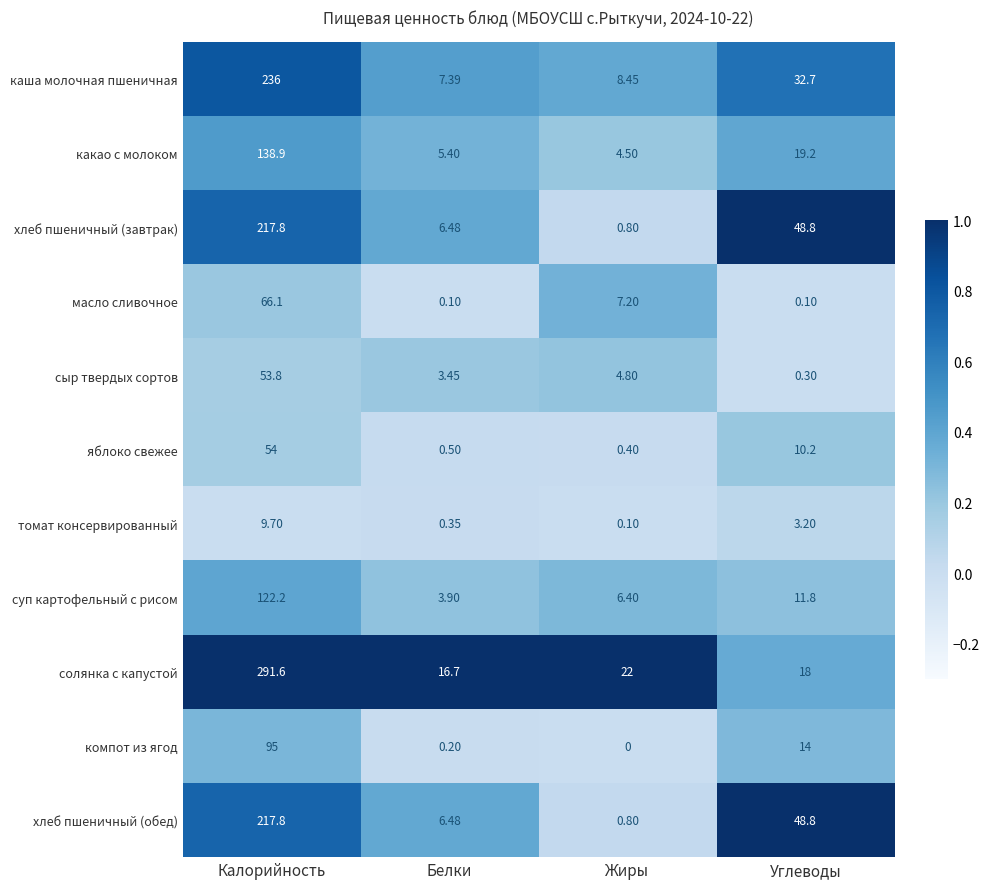

Between Калорийность and Жиры, which series saw the biggest shift?

солянка с капустой